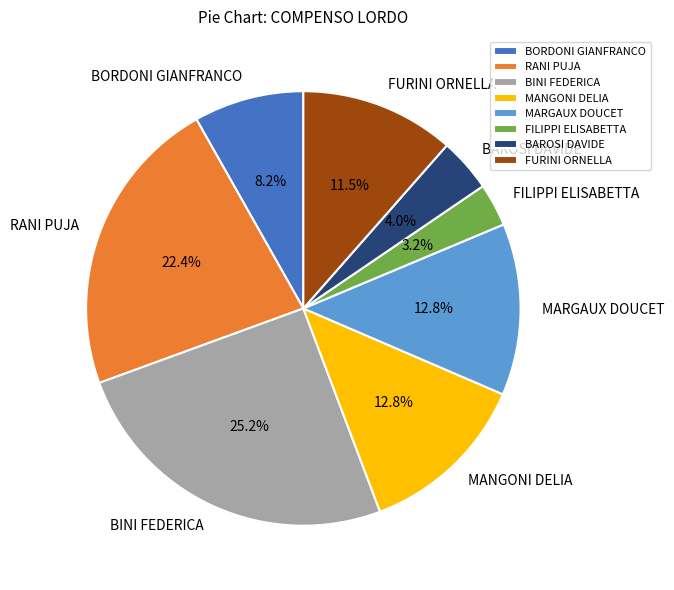

Does any single category account for the majority?

No